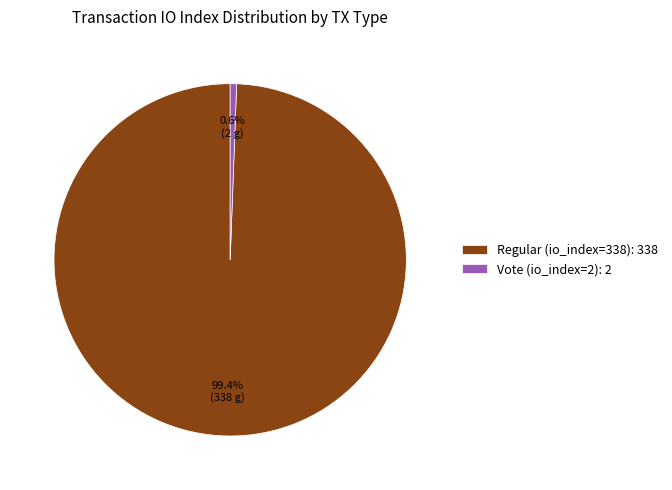

Which category has the smallest portion of the pie?

Vote (io_index=2)